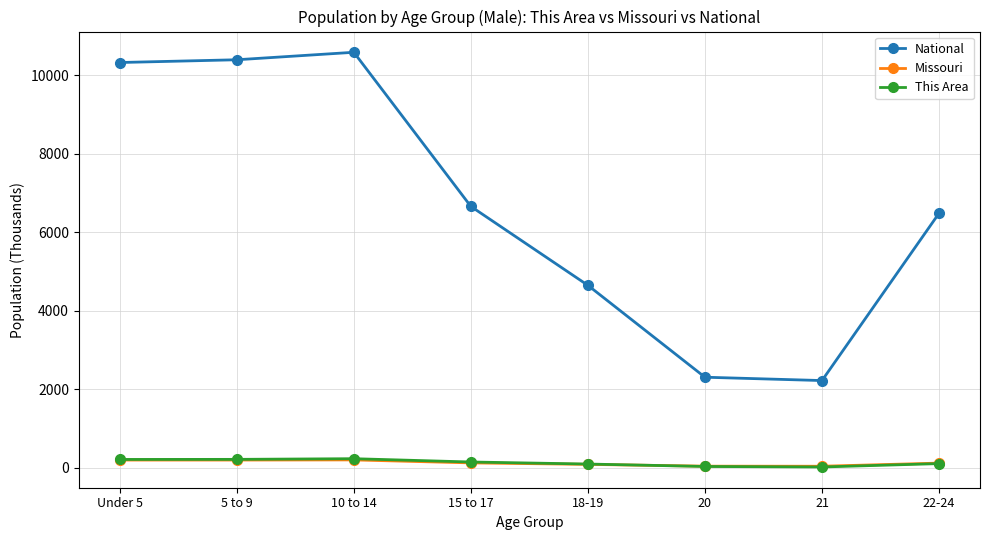

True or false: National and This Area intersect in this chart.

False